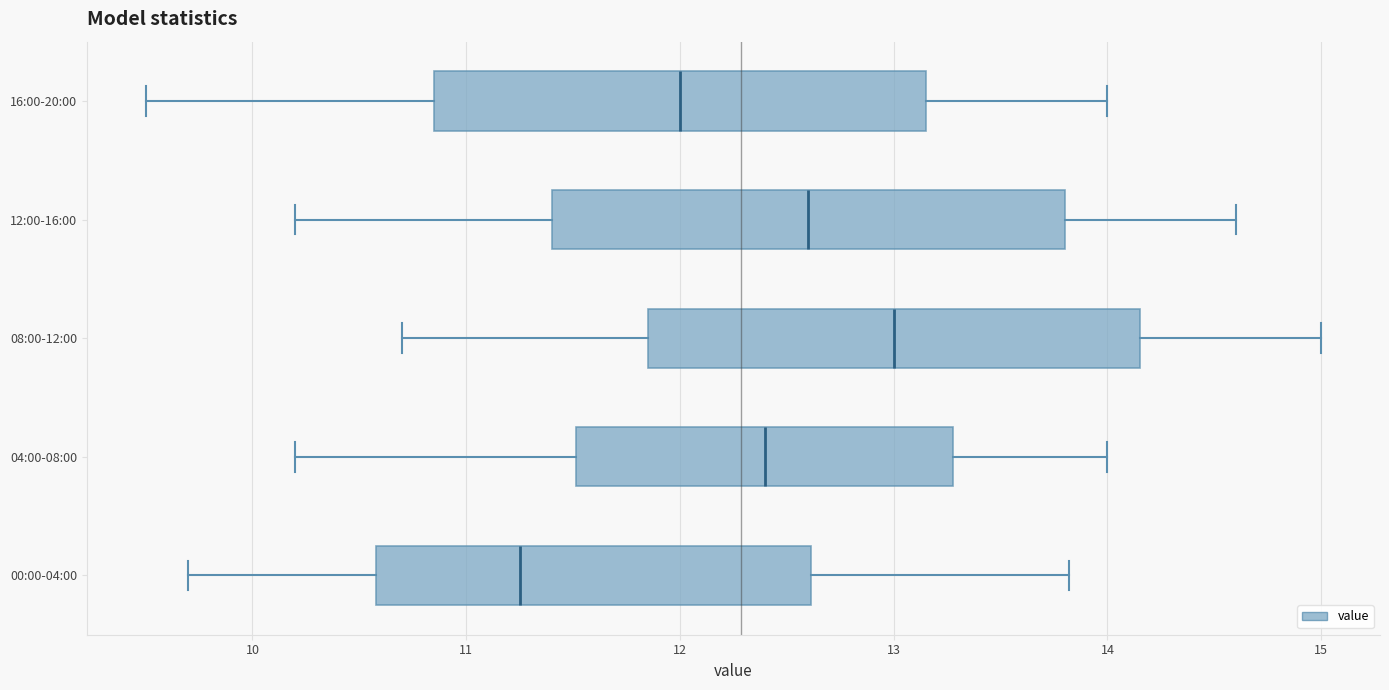

Which box's median line is the furthest to the right?

08:00-12:00